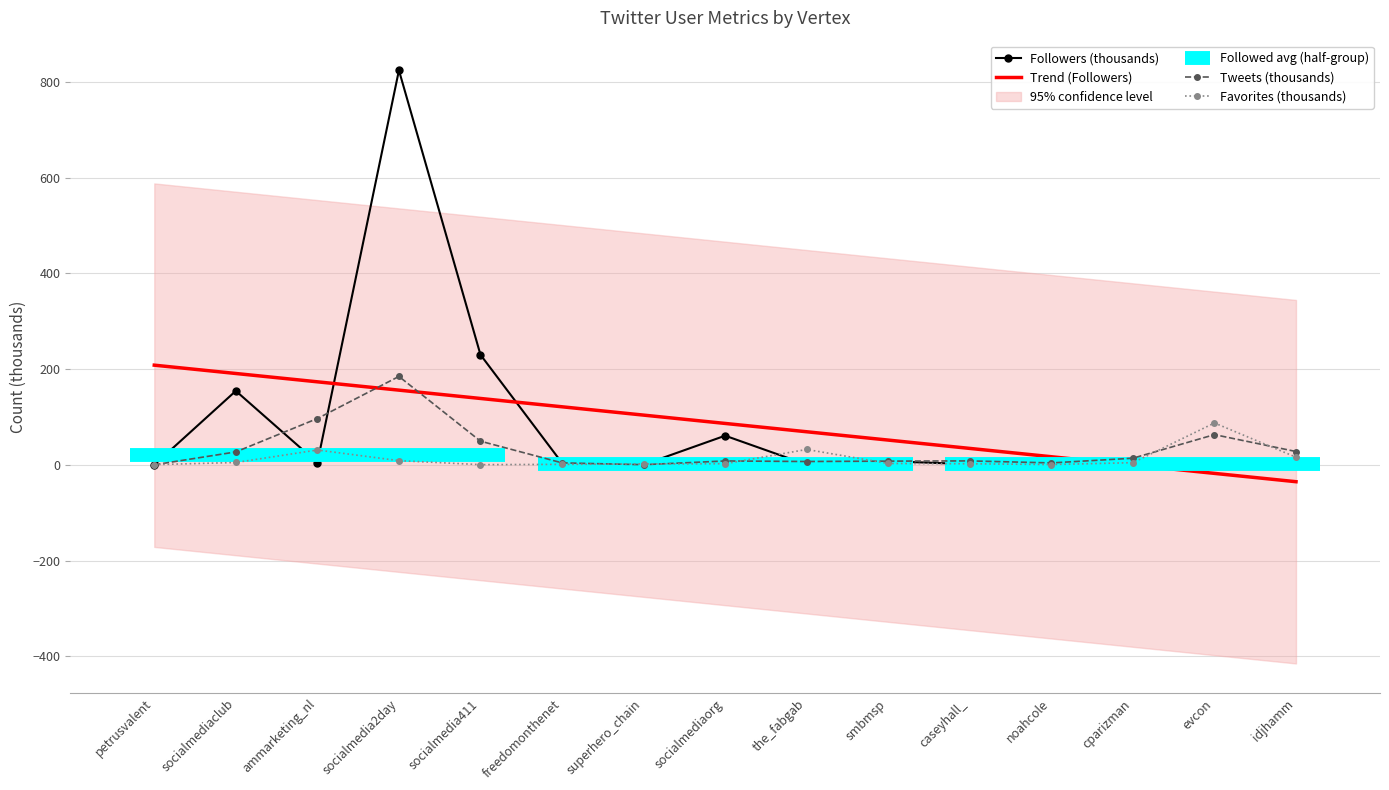

Count the number of categories in the chart.

15